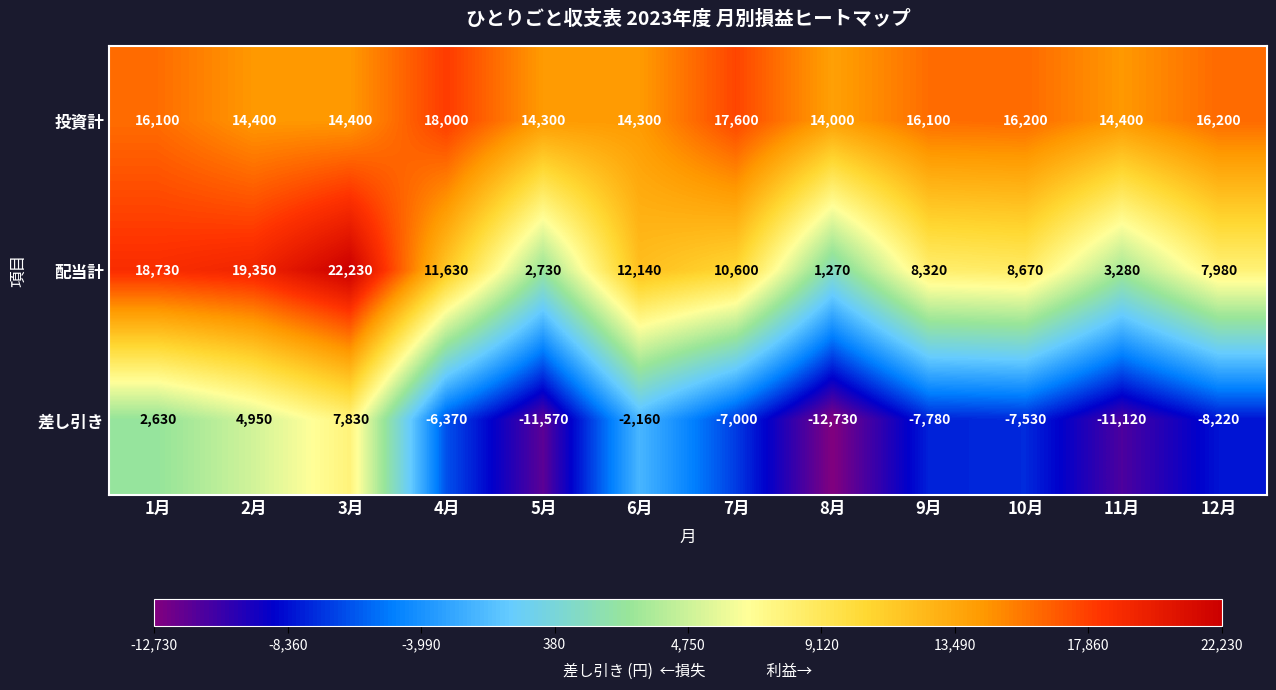

The 配当計 series shows 19350 at 2月. True or false?

True